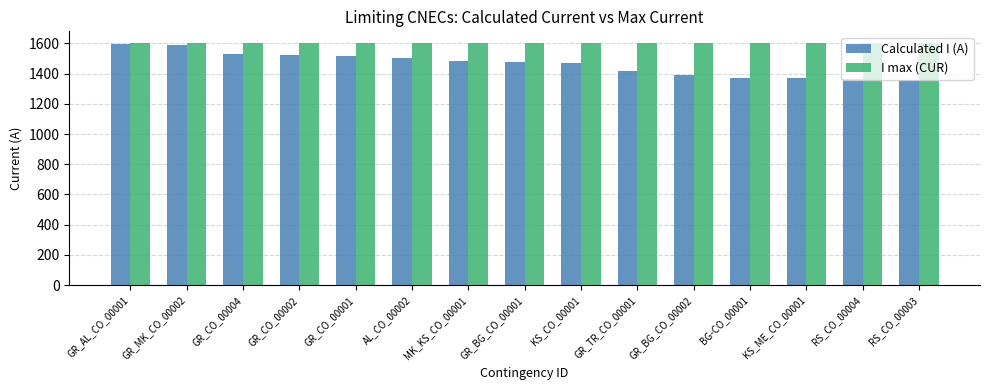

How many bars are there in each group?

2